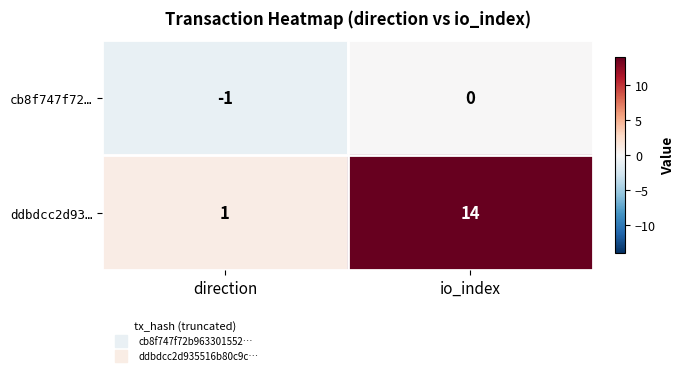

At which category does the chart reach its peak across all series?

io_index